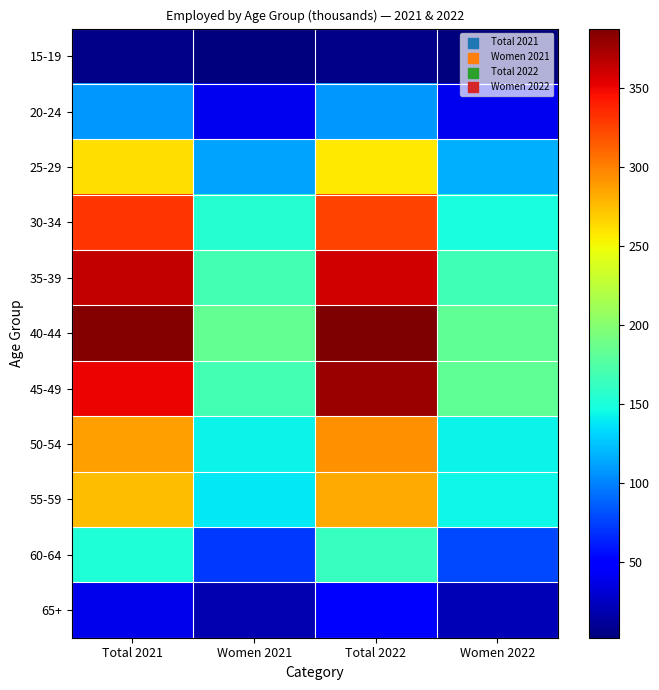

Reading right to left, what are all the values shown in this chart?

15-19: Women 2022=1.7	Total 2022=5.7	Women 2021=2.0	Total 2021=5.4
20-24: Women 2022=39.5	Total 2022=107.8	Women 2021=39.9	Total 2021=107.9
25-29: Women 2022=116.9	Total 2022=256.6	Women 2021=113.3	Total 2021=261.9
30-34: Women 2022=148.8	Total 2022=324.7	Women 2021=154.6	Total 2021=331.4
35-39: Women 2022=166.3	Total 2022=360.5	Women 2021=168.1	Total 2021=363.8
40-44: Women 2022=181.3	Total 2022=387.8	Women 2021=183.7	Total 2021=386.3
45-49: Women 2022=182.1	Total 2022=378.2	Women 2021=167.7	Total 2021=350.4
50-54: Women 2022=142.9	Total 2022=293.1	Women 2021=143.4	Total 2021=288.0
55-59: Women 2022=143.9	Total 2022=283.7	Women 2021=138.1	Total 2021=275.2
60-64: Women 2022=78.3	Total 2022=161.7	Women 2021=71.4	Total 2021=151.4
65+: Women 2022=21.3	Total 2022=44.0	Women 2021=18.5	Total 2021=38.9